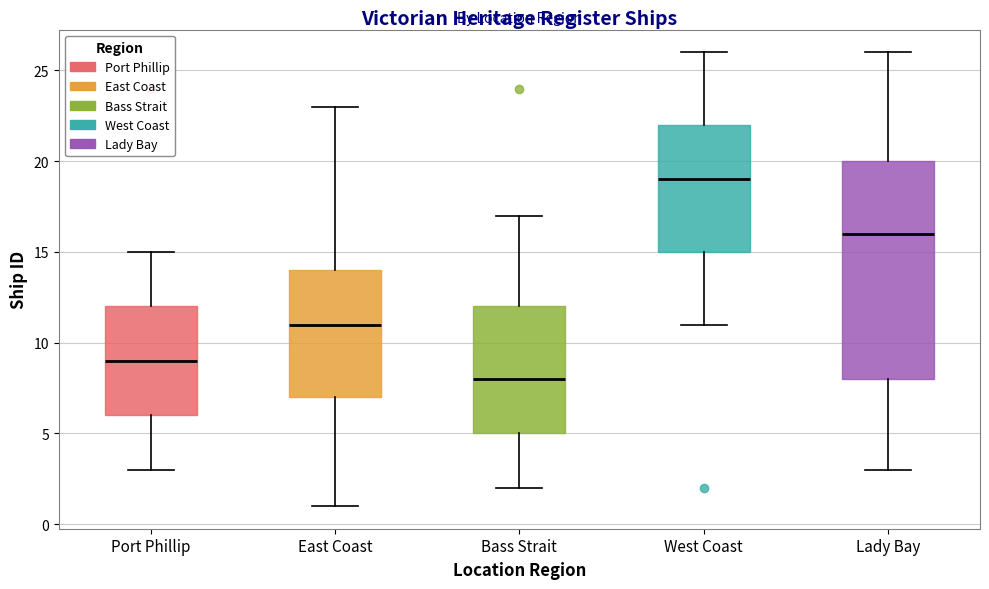

Reading left to right, read every box against the y-axis: the position of its median line, the range the box covers, and the ends of its whiskers. The values are not printed on the chart, so give them approximately, as read against the axis.

Port Phillip: median 9, box 6 to 12, whiskers 3 to 15
East Coast: median 11, box 7 to 14, whiskers 1 to 23
Bass Strait: median 8, box 5 to 12, whiskers 2 to 17
West Coast: median 19, box 15 to 22, whiskers 11 to 26
Lady Bay: median 16, box 8 to 20, whiskers 3 to 26